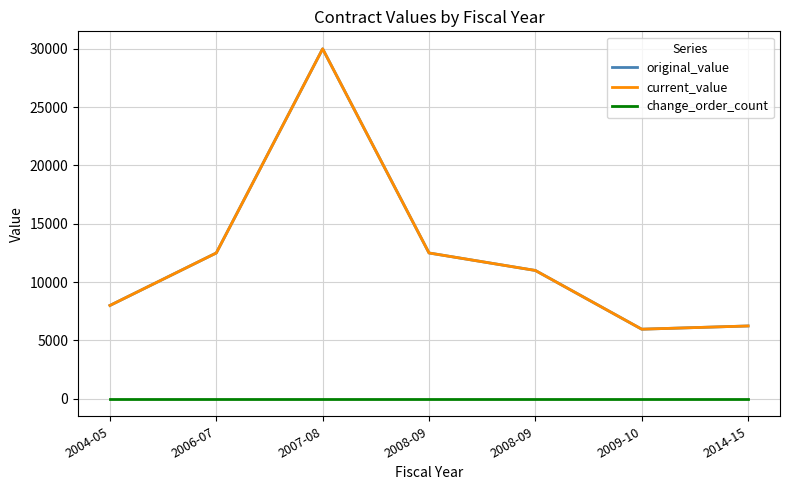

Does the chart have visible grid lines?

Yes